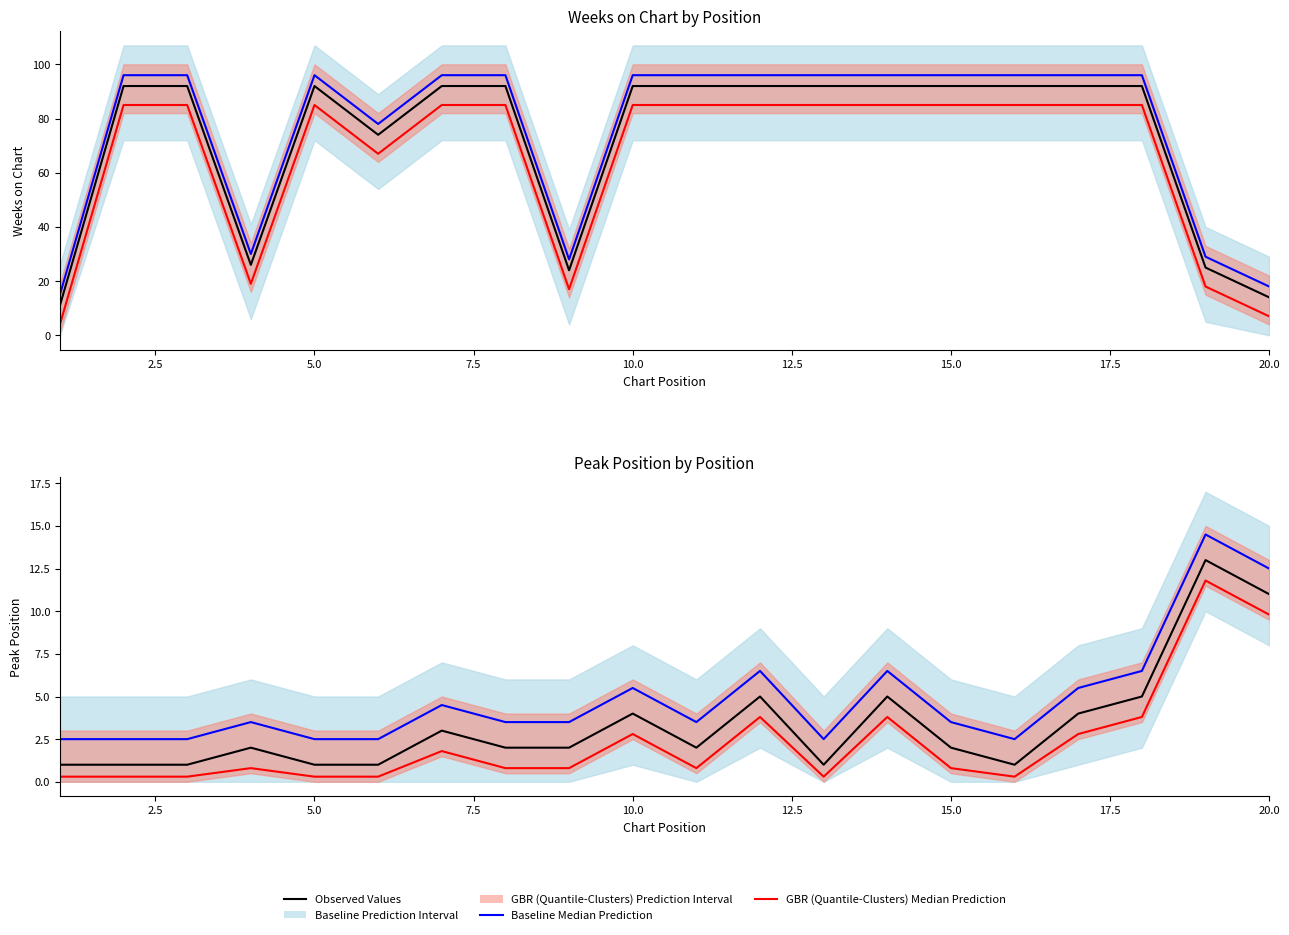

What is the difference between the second highest and minimum values in the GBR (Quantile-Clusters) Median Prediction series?

9.5